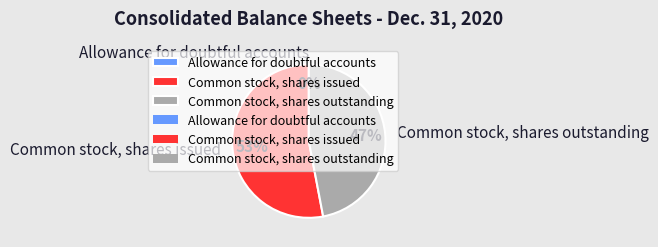

What is the largest slice in the pie chart?

Common stock, shares issued